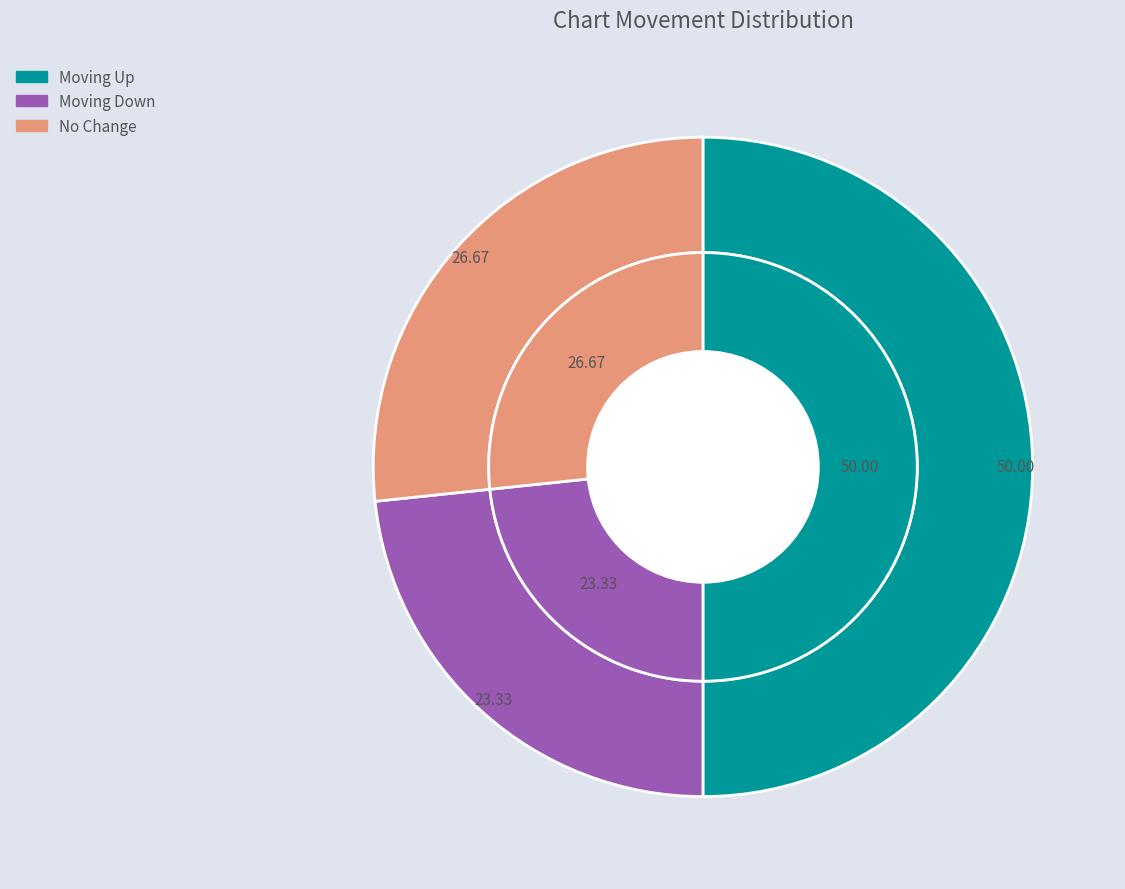

What is the smallest slice in the pie chart?

down